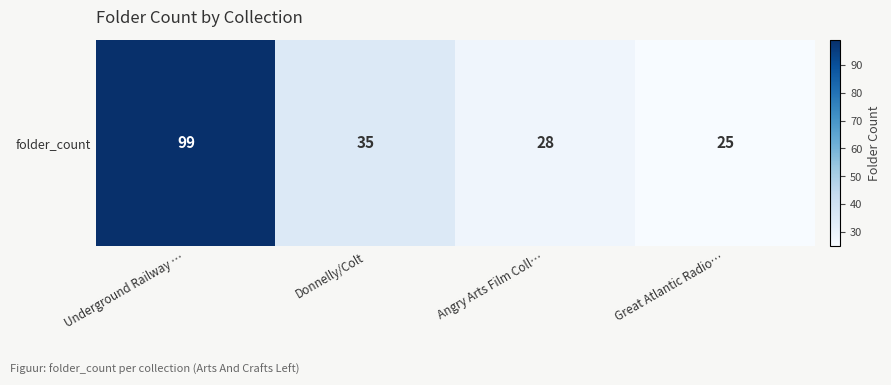

What is the sum of all values?

187